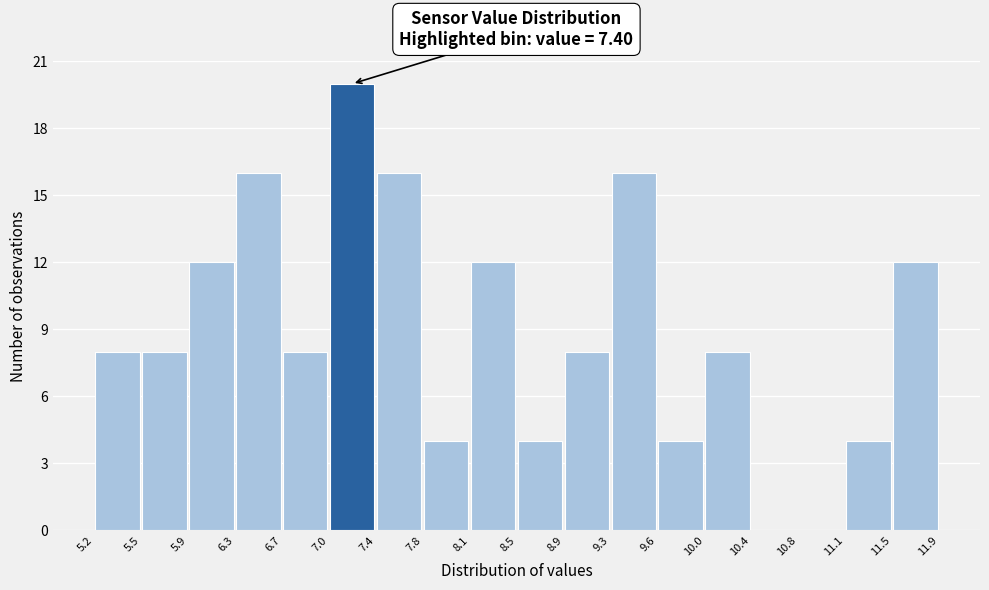

Over which range of the x-axis is the bar tallest?

7.0 to 7.4